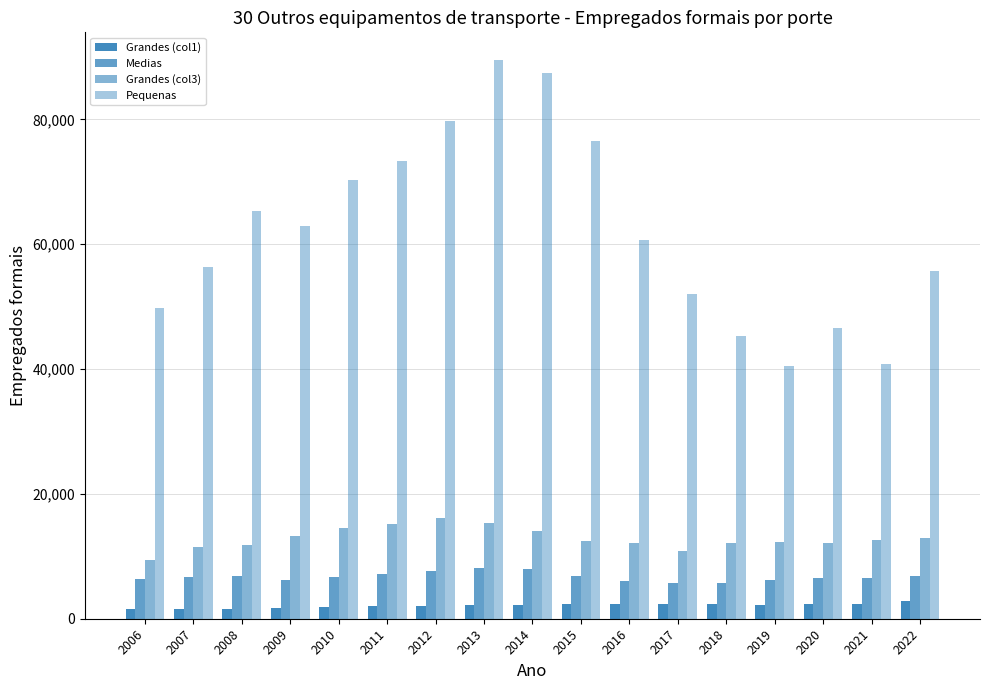

How many series are shown in this chart?

4